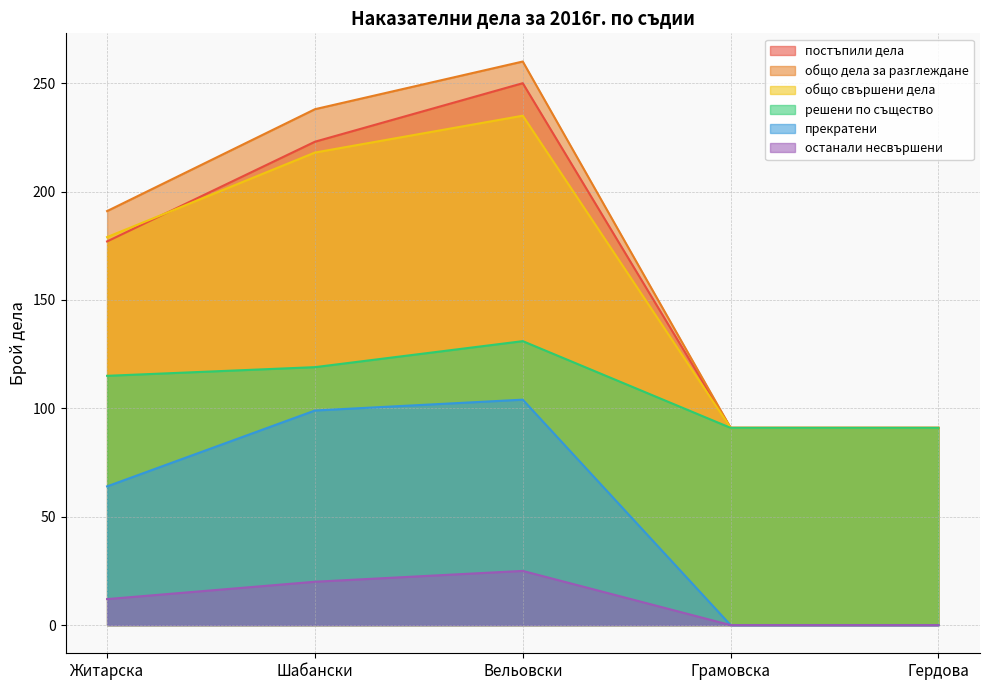

The общо свършени дела series shows 218 at Шабански. True or false?

True